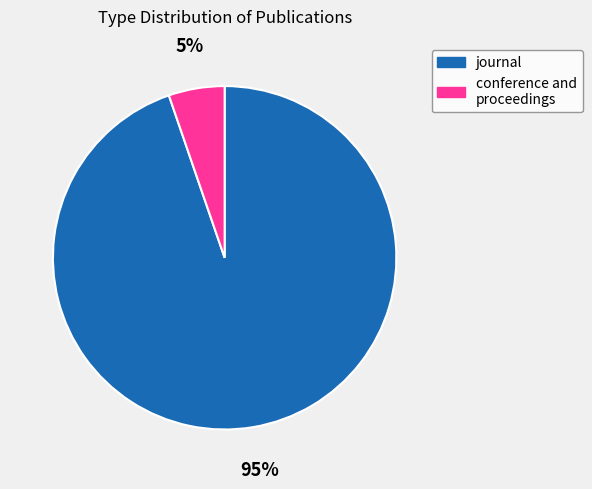

Is there any slice that represents more than half of the pie?

Yes